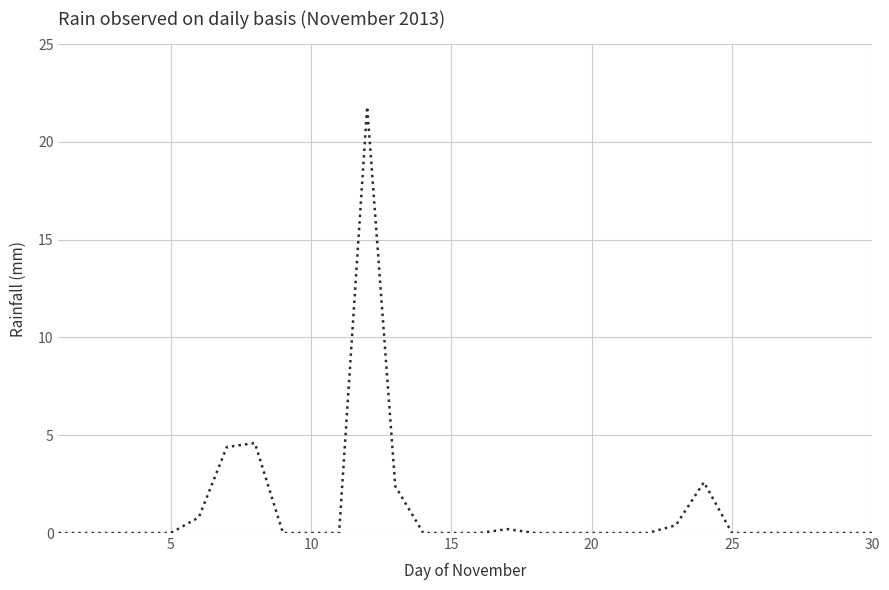

What is the difference between the maximum and minimum values?

21.8